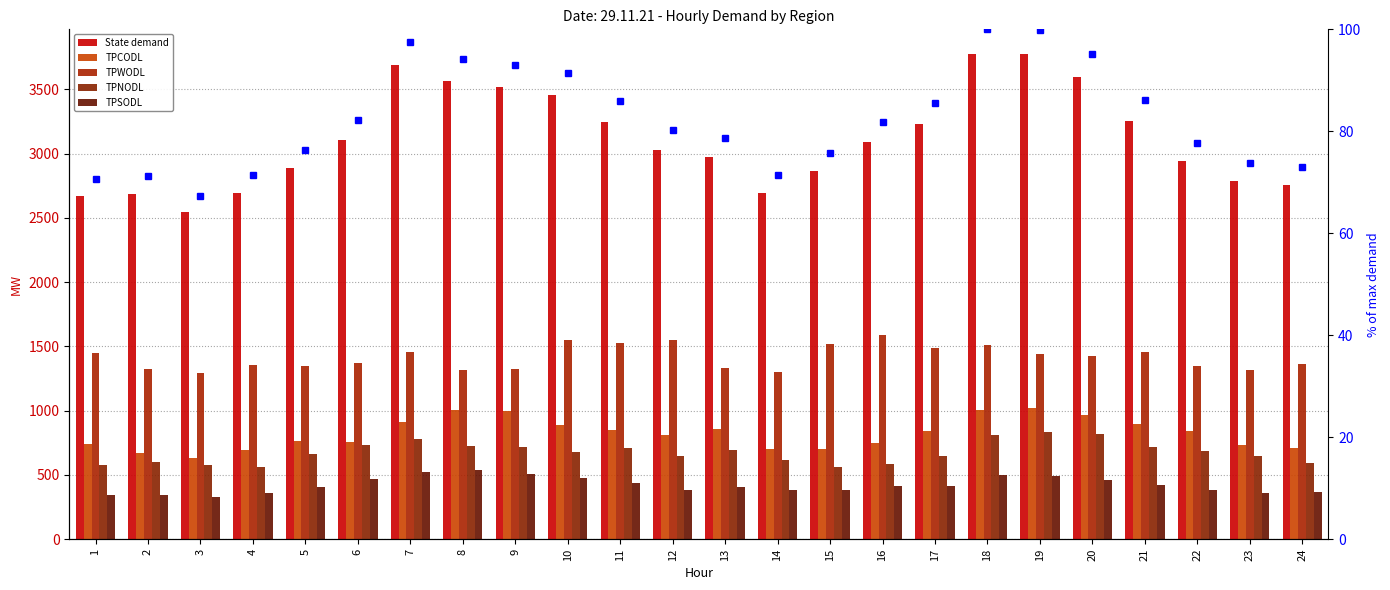

Rank the series by their maximum value, from lowest to highest.

% of max demand, TPSODL, TPNODL, TPCODL, TPWODL, State demand